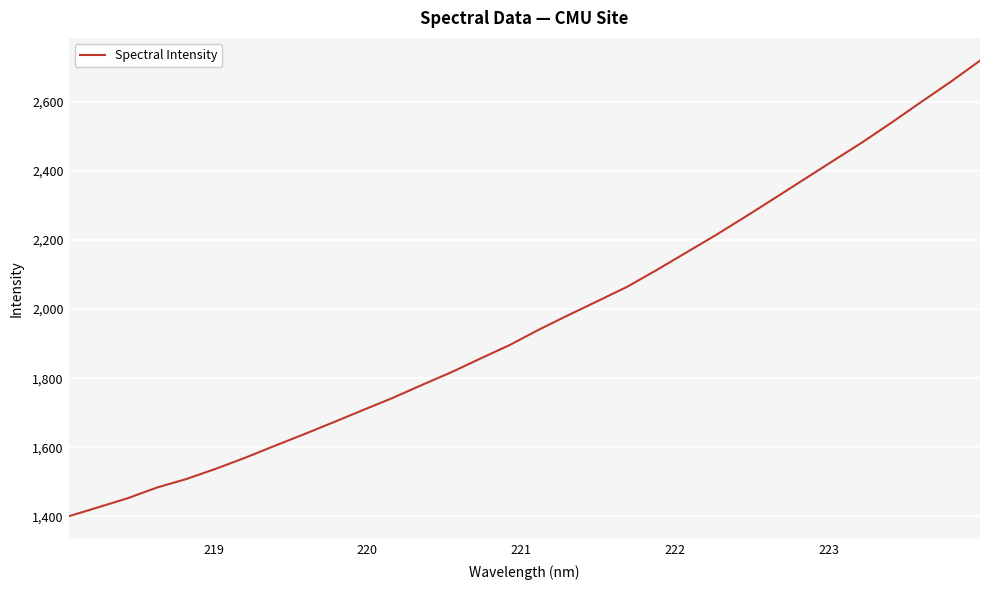

How many lines are shown in the chart?

1